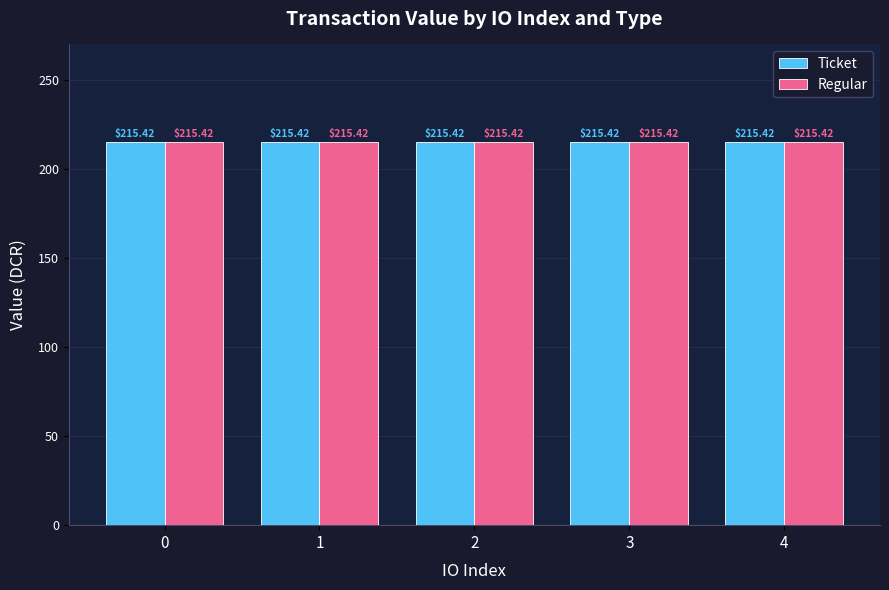

Does the chart contain stacked bars?

No